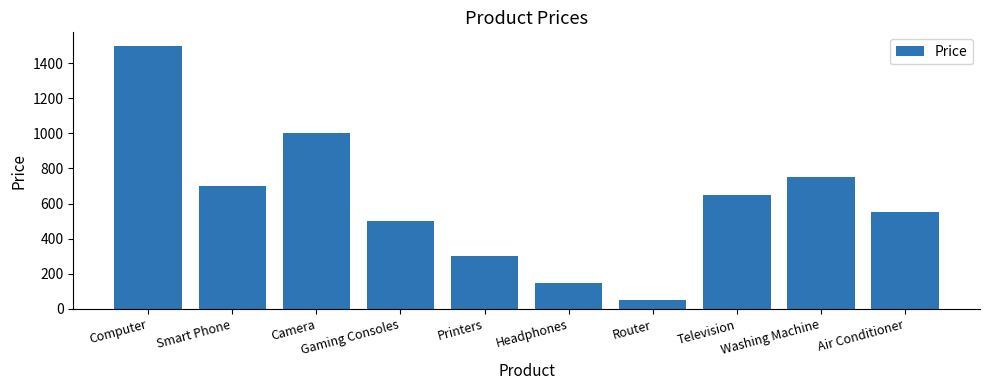

Approximately how many times larger is the value at Smart Phone compared to Washing Machine?

0.9